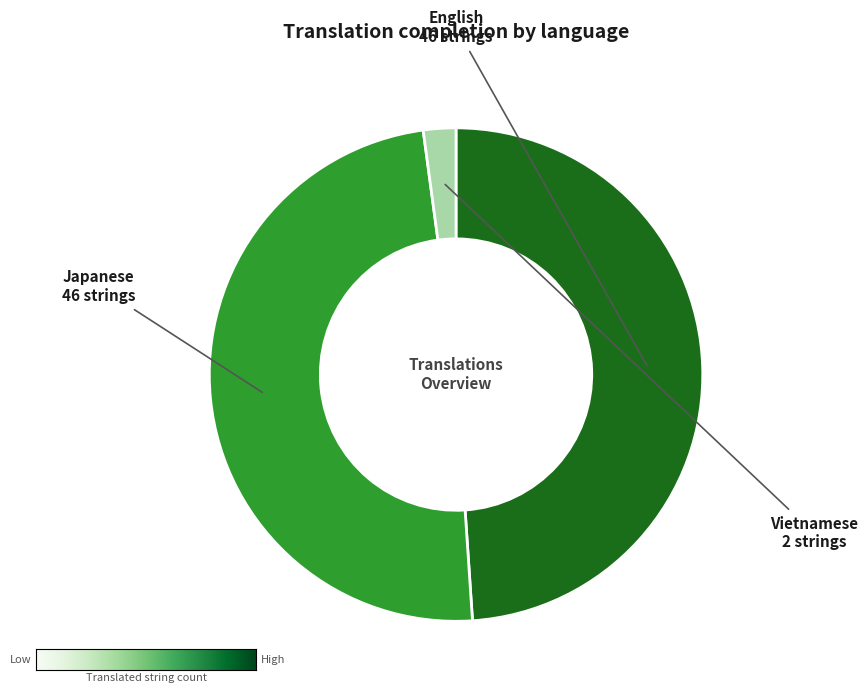

Which slice is the smallest?

Vietnamese